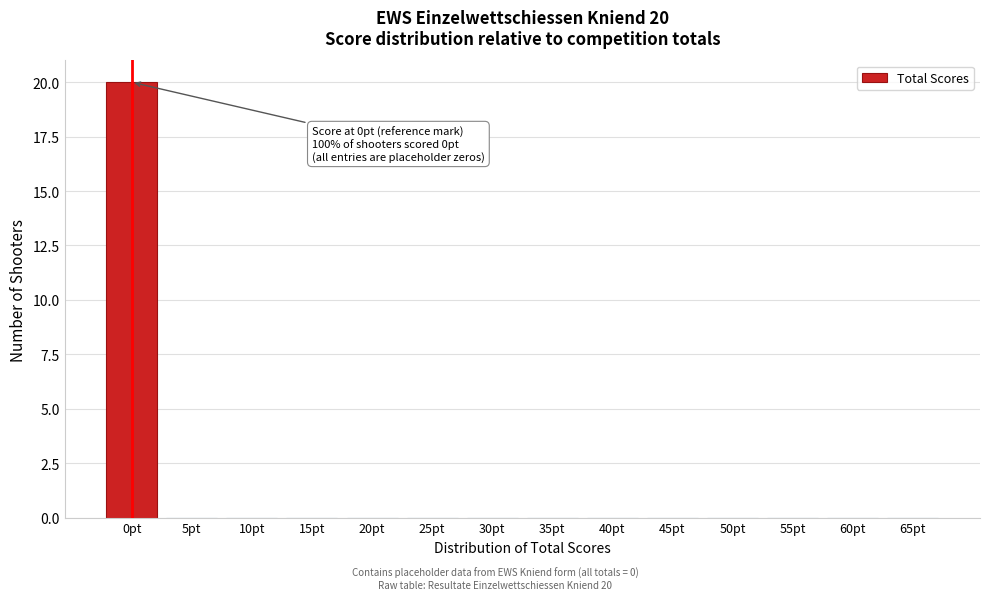

Reading right to left, extract all data points from this chart.

65pt=0	60pt=0	55pt=0	50pt=0	45pt=0	40pt=0	35pt=0	30pt=0	25pt=0	20pt=0	15pt=0	10pt=0	5pt=0	0pt=20